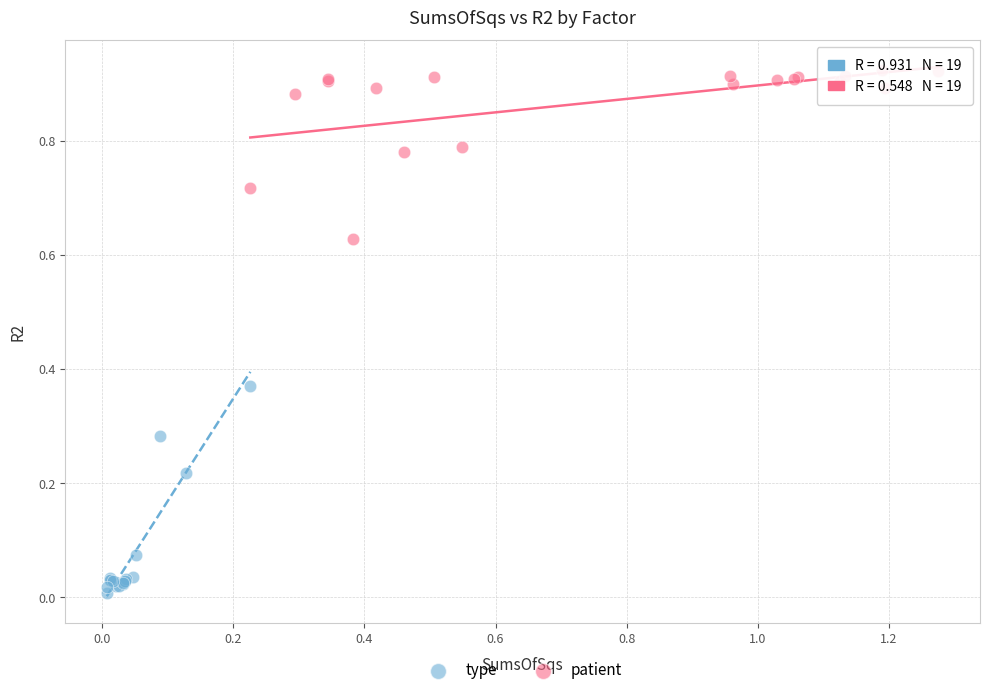

What are all the series names shown in the legend?

type, patient